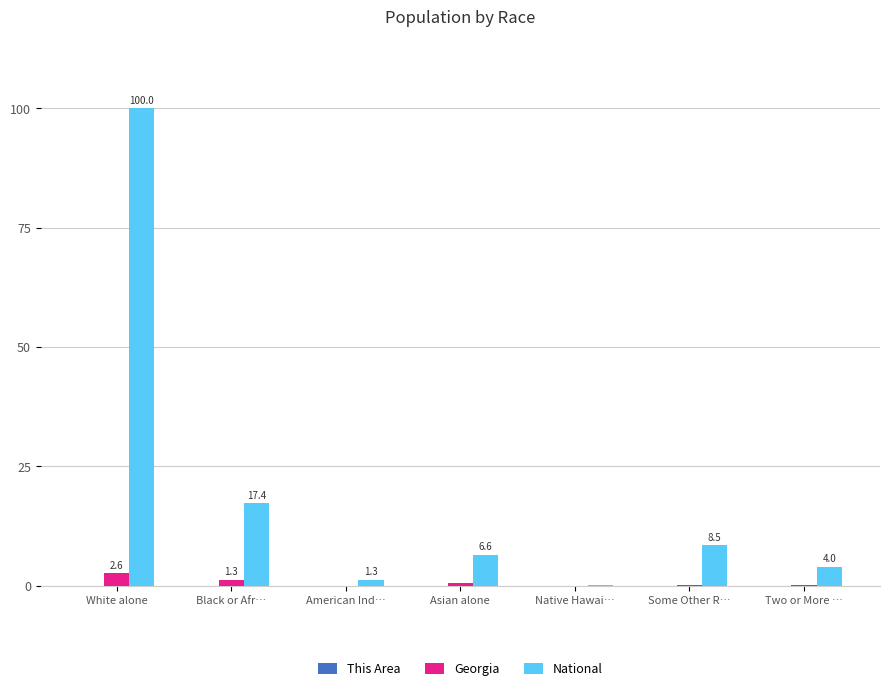

Which series has the largest total across all categories?

National